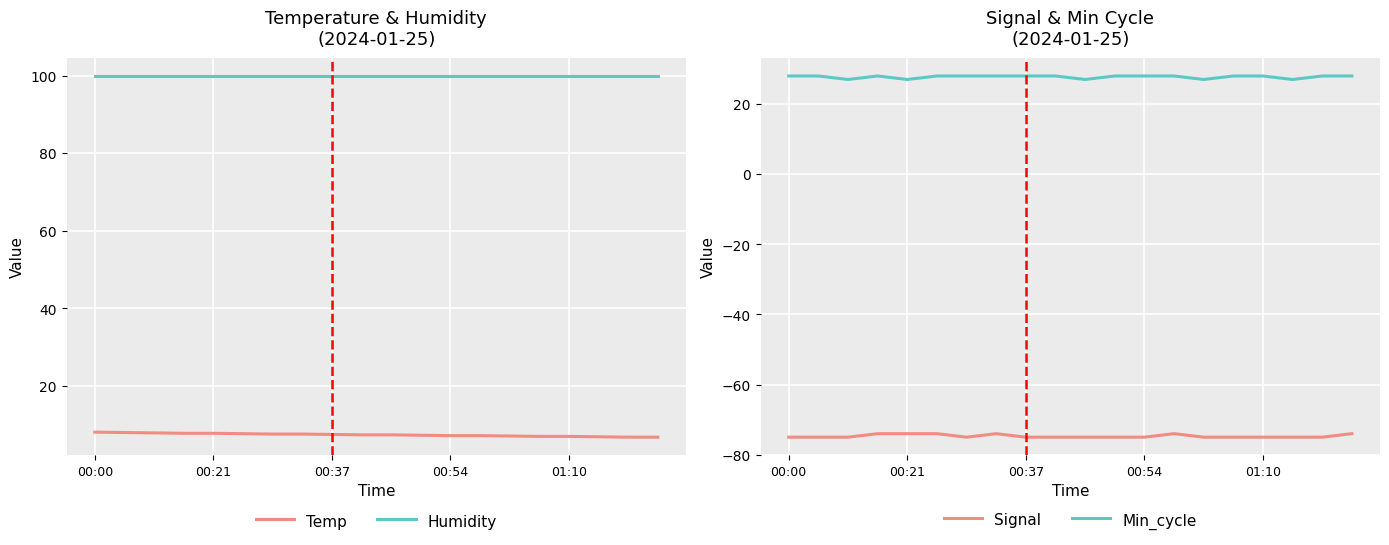

How many lines are shown in the chart?

4